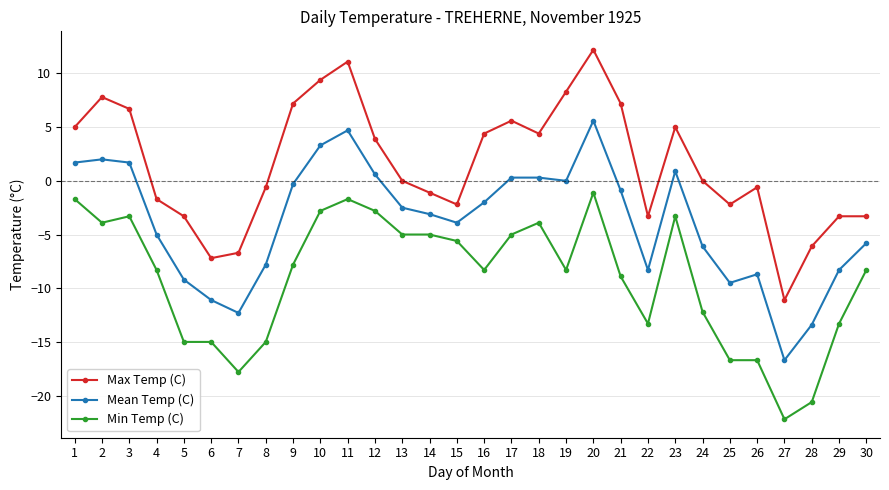

At which category is the sum across all series the highest?

20